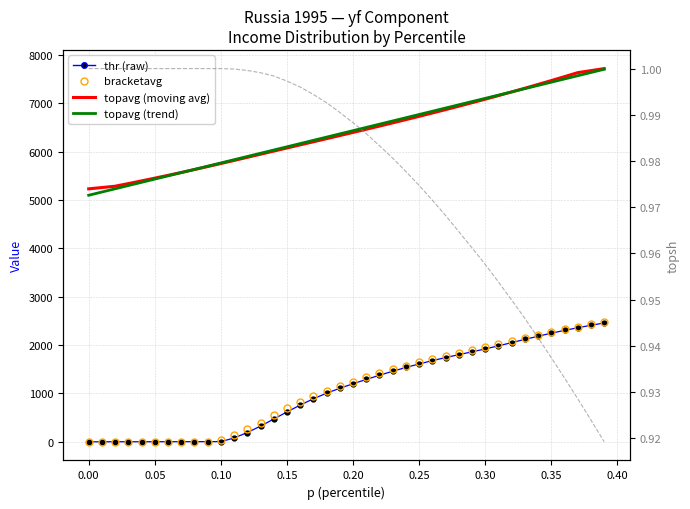

How many lines are shown in the chart?

5